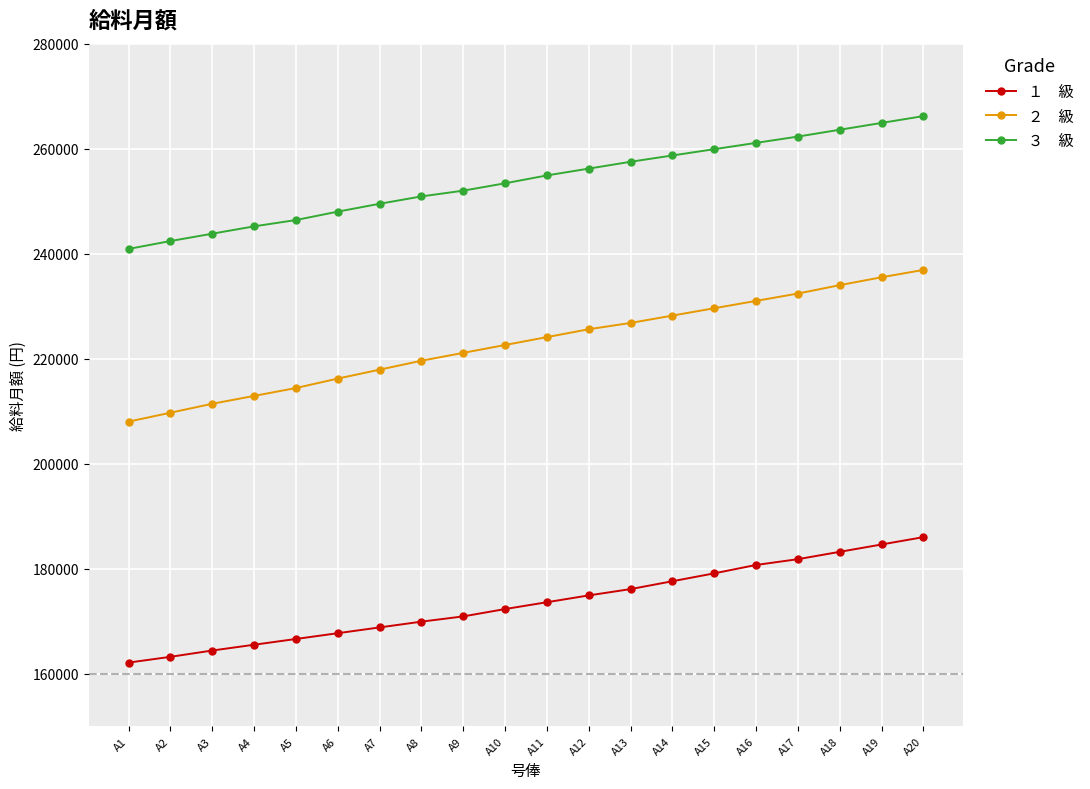

What is the spread (max minus min) of values at A6?

80300